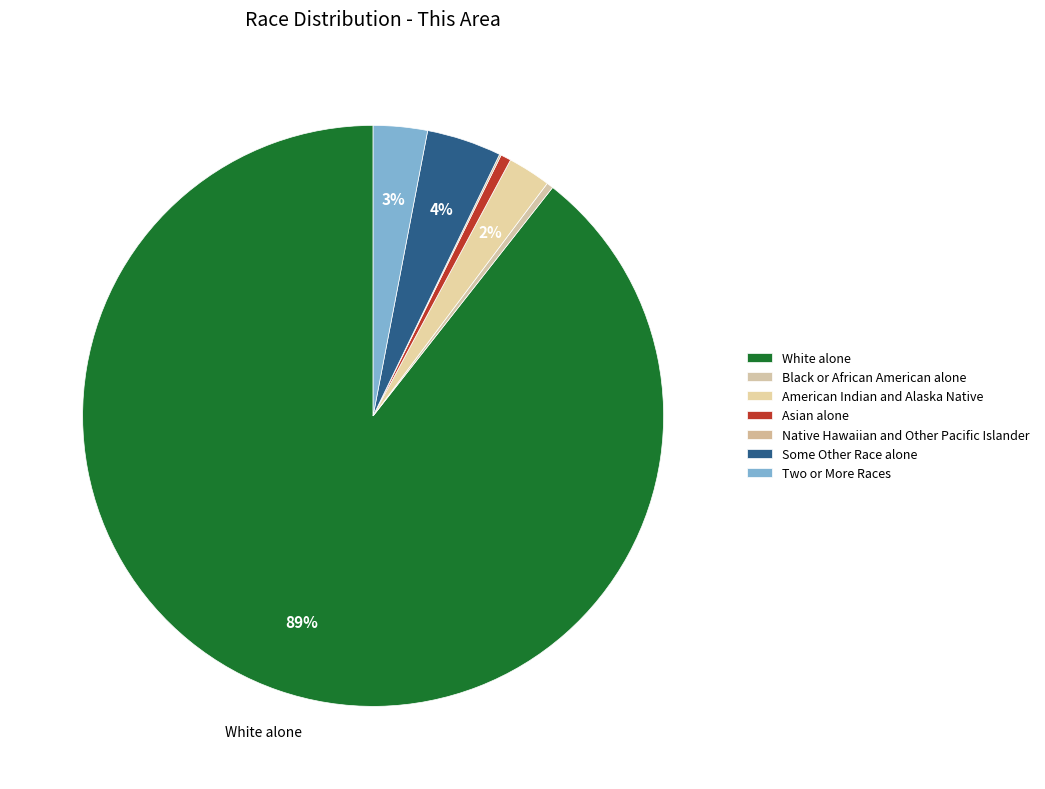

How many segments does this pie chart have?

7